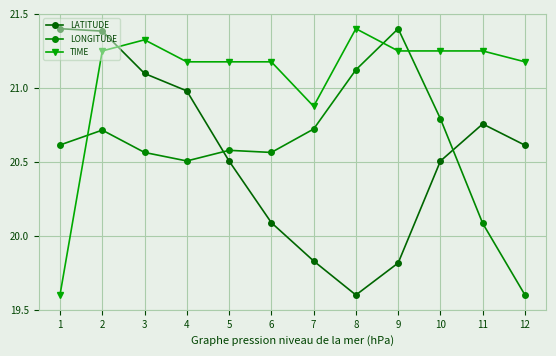

Is this an area chart (filled region under the line)?

No